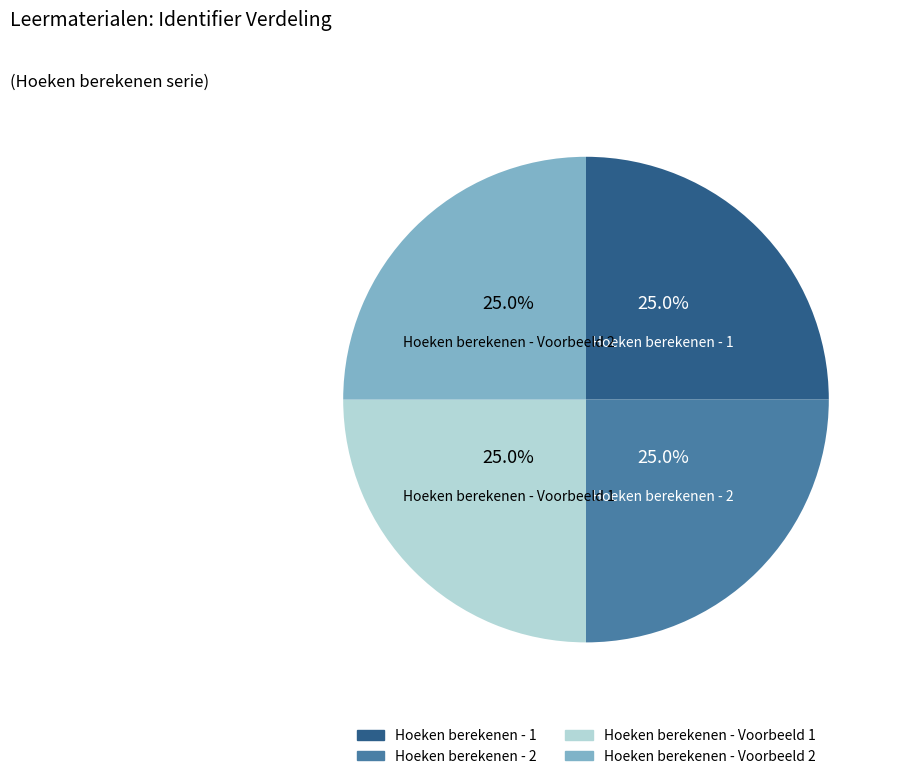

Does Hoeken berekenen - 2 represent more than half of the total?

No